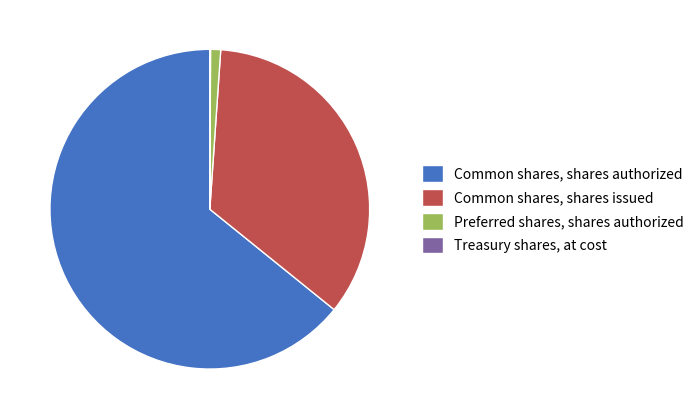

Is it true that Preferred shares, shares authorized is 1% of the pie?

True